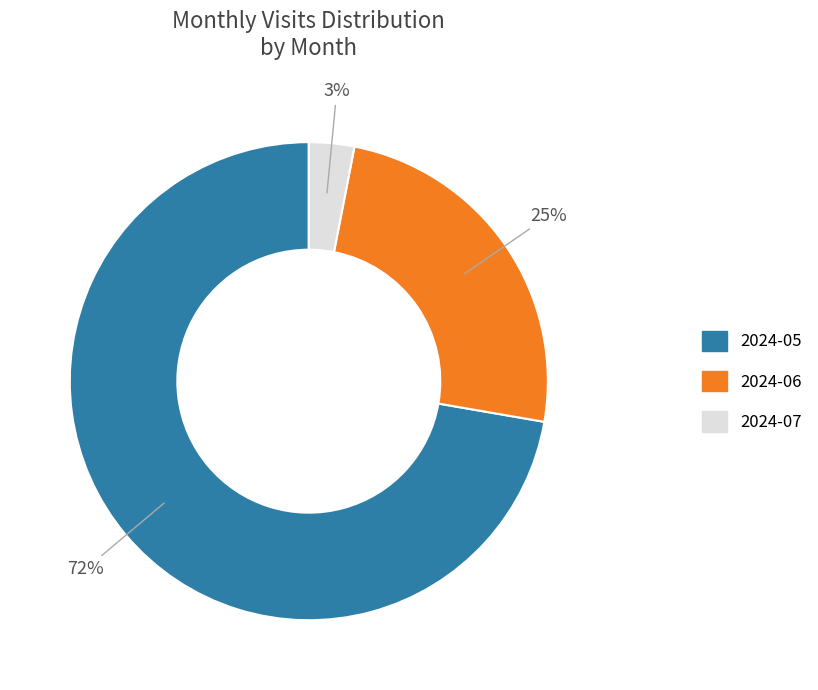

True or false: 2024-07 accounts for 15% of the total.

False